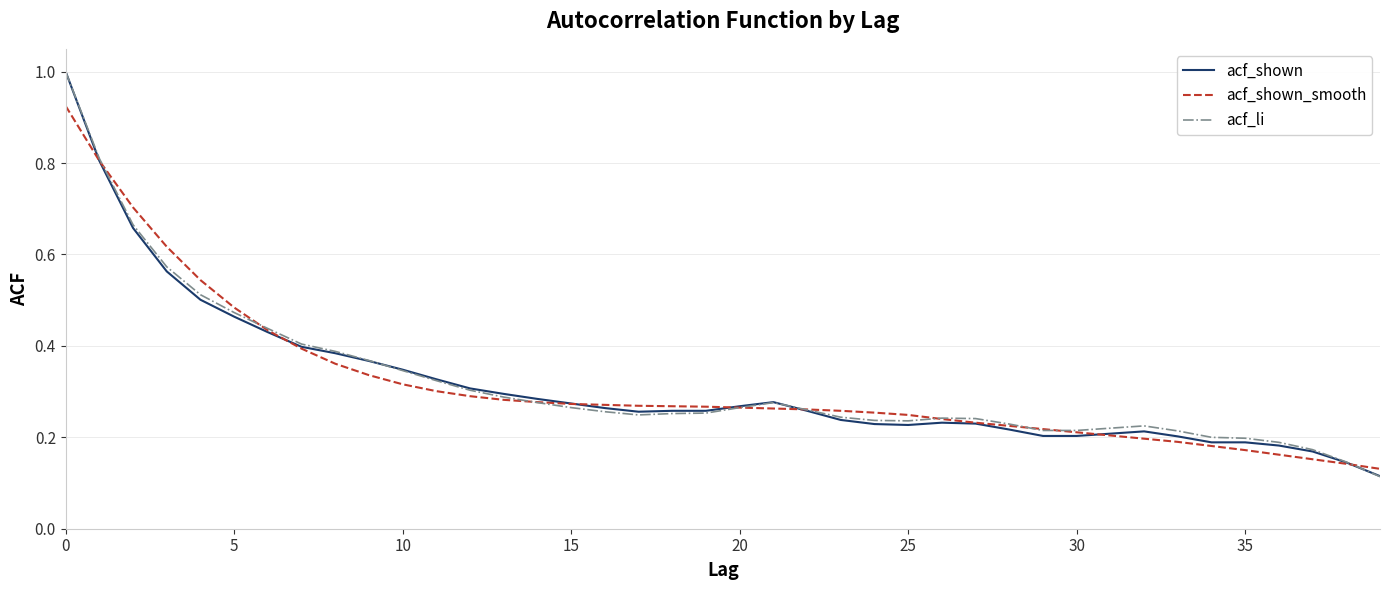

What are all the series names shown in the legend?

acf_shown, acf_shown_smooth, acf_li